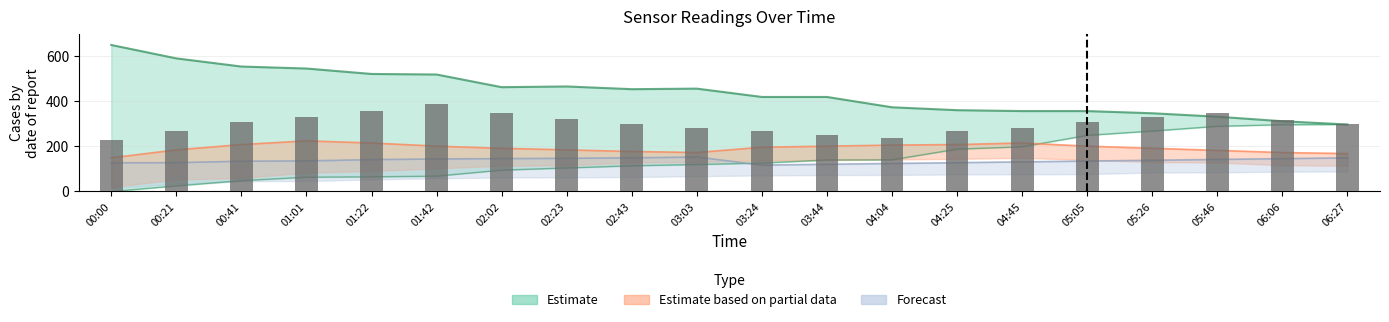

How many categories are shown in the chart?

20